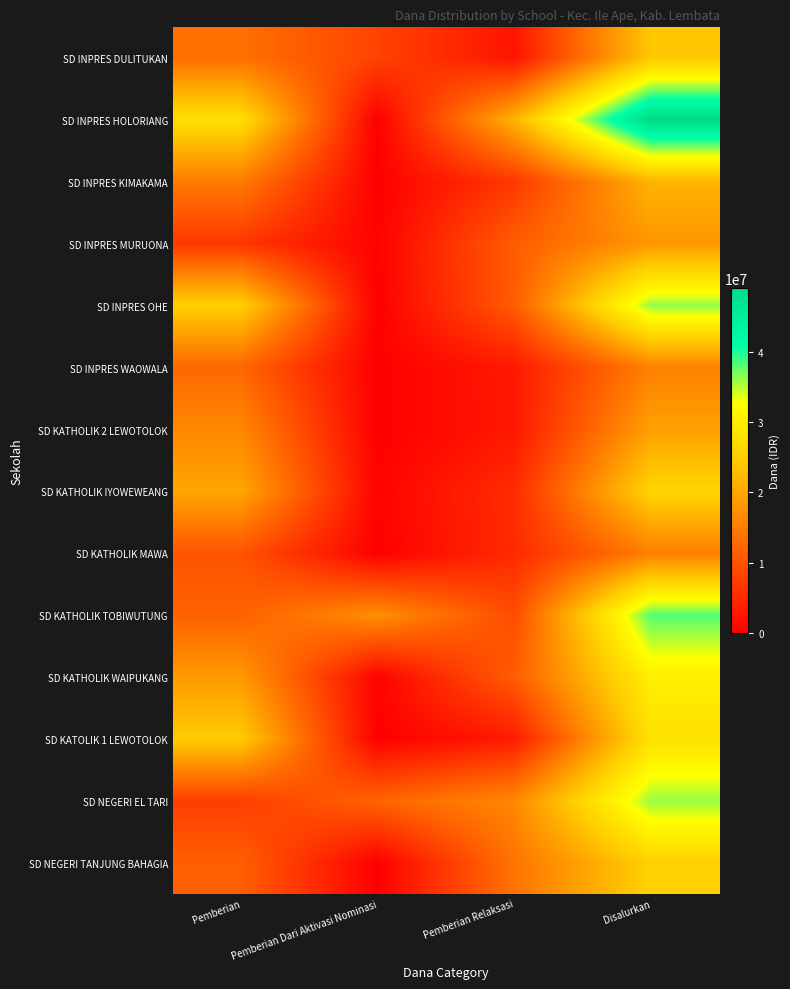

Reading right to left, transcribe all the data shown in this chart.

SD INPRES DULITUKAN: Disalurkan=24075000	Pemberian Relaksasi=2475000	Pemberian Dari Aktivasi Nominasi=8100000	Pemberian=13500000
SD INPRES HOLORIANG: Disalurkan=49050000	Pemberian Relaksasi=21600000	Pemberian Dari Aktivasi Nominasi=0	Pemberian=27450000
SD INPRES KIMAKAMA: Disalurkan=21600000	Pemberian Relaksasi=6750000	Pemberian Dari Aktivasi Nominasi=0	Pemberian=14850000
SD INPRES MURUONA: Disalurkan=18225000	Pemberian Relaksasi=11250000	Pemberian Dari Aktivasi Nominasi=225000	Pemberian=6750000
SD INPRES OHE: Disalurkan=36225000	Pemberian Relaksasi=11025000	Pemberian Dari Aktivasi Nominasi=0	Pemberian=25200000
SD INPRES WAOWALA: Disalurkan=15525000	Pemberian Relaksasi=3150000	Pemberian Dari Aktivasi Nominasi=0	Pemberian=12375000
SD KATHOLIK 2 LEWOTOLOK: Disalurkan=19350000	Pemberian Relaksasi=2925000	Pemberian Dari Aktivasi Nominasi=0	Pemberian=16425000
SD KATHOLIK IYOWEWEANG: Disalurkan=25875000	Pemberian Relaksasi=5400000	Pemberian Dari Aktivasi Nominasi=450000	Pemberian=20025000
SD KATHOLIK MAWA: Disalurkan=15300000	Pemberian Relaksasi=5175000	Pemberian Dari Aktivasi Nominasi=0	Pemberian=10125000
SD KATHOLIK TOBIWUTUNG: Disalurkan=38250000	Pemberian Relaksasi=9225000	Pemberian Dari Aktivasi Nominasi=17325000	Pemberian=11700000
SD KATHOLIK WAIPUKANG: Disalurkan=30150000	Pemberian Relaksasi=11250000	Pemberian Dari Aktivasi Nominasi=450000	Pemberian=18450000
SD KATOLIK 1 LEWOTOLOK: Disalurkan=27900000	Pemberian Relaksasi=3375000	Pemberian Dari Aktivasi Nominasi=0	Pemberian=24525000
SD NEGERI EL TARI: Disalurkan=36000000	Pemberian Relaksasi=16425000	Pemberian Dari Aktivasi Nominasi=12150000	Pemberian=7425000
SD NEGERI TANJUNG BAHAGIA: Disalurkan=25425000	Pemberian Relaksasi=13950000	Pemberian Dari Aktivasi Nominasi=0	Pemberian=11475000